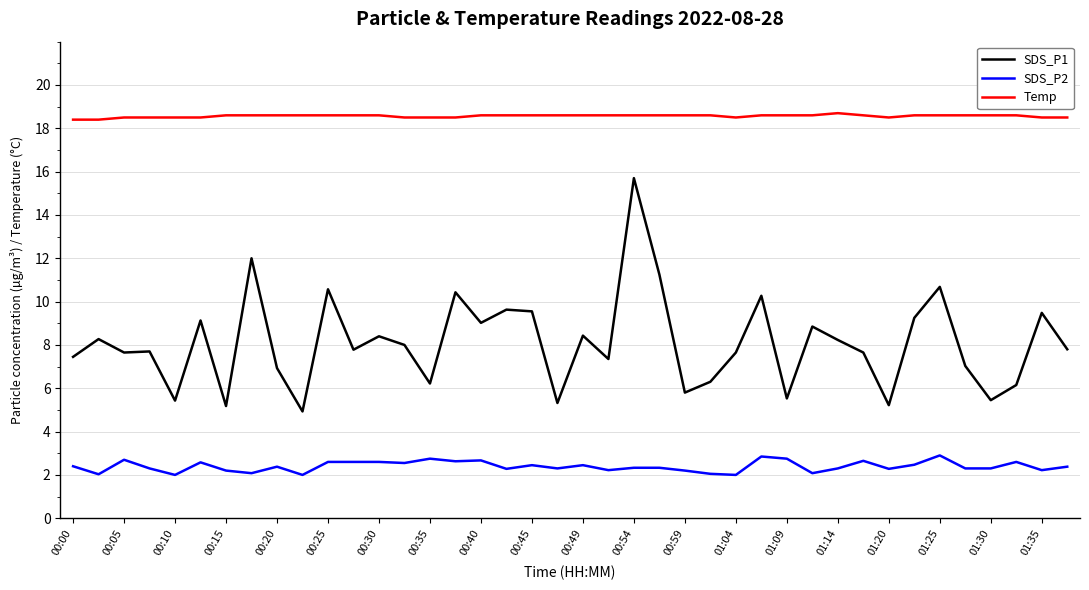

Count the Temp values in the range 18 to 19.

40